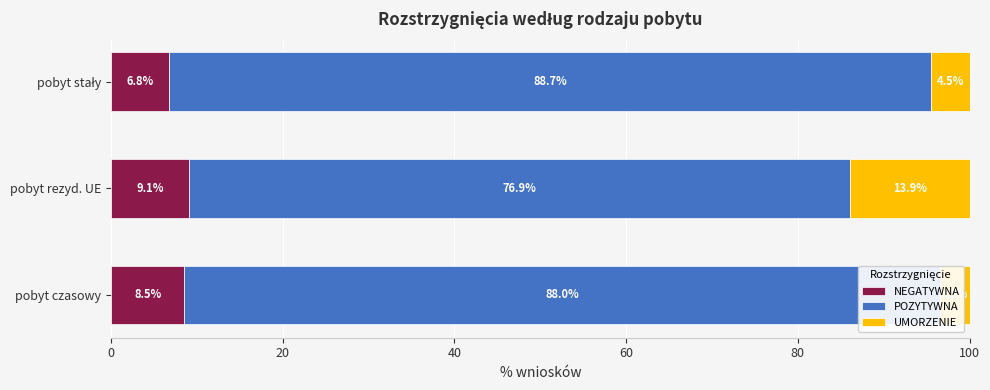

What is the maximum value for NEGATYWNA?

9.1